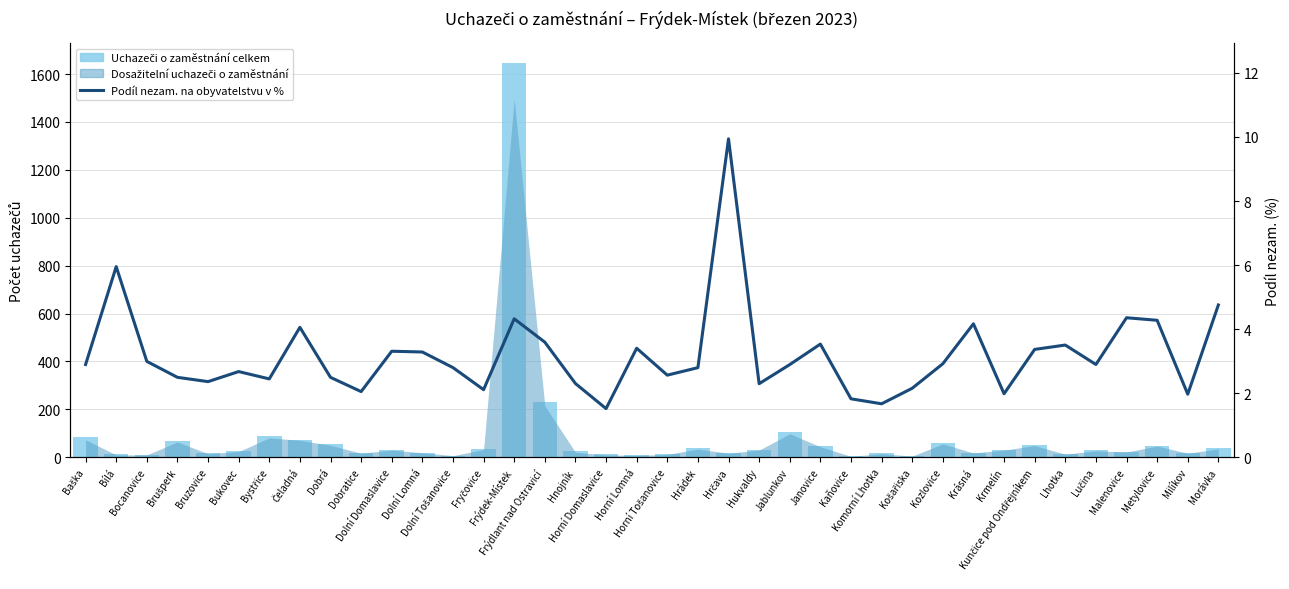

What is the difference between the Uchazeči o zaměstnání celkem values at Baška and Čeladná?

10.0